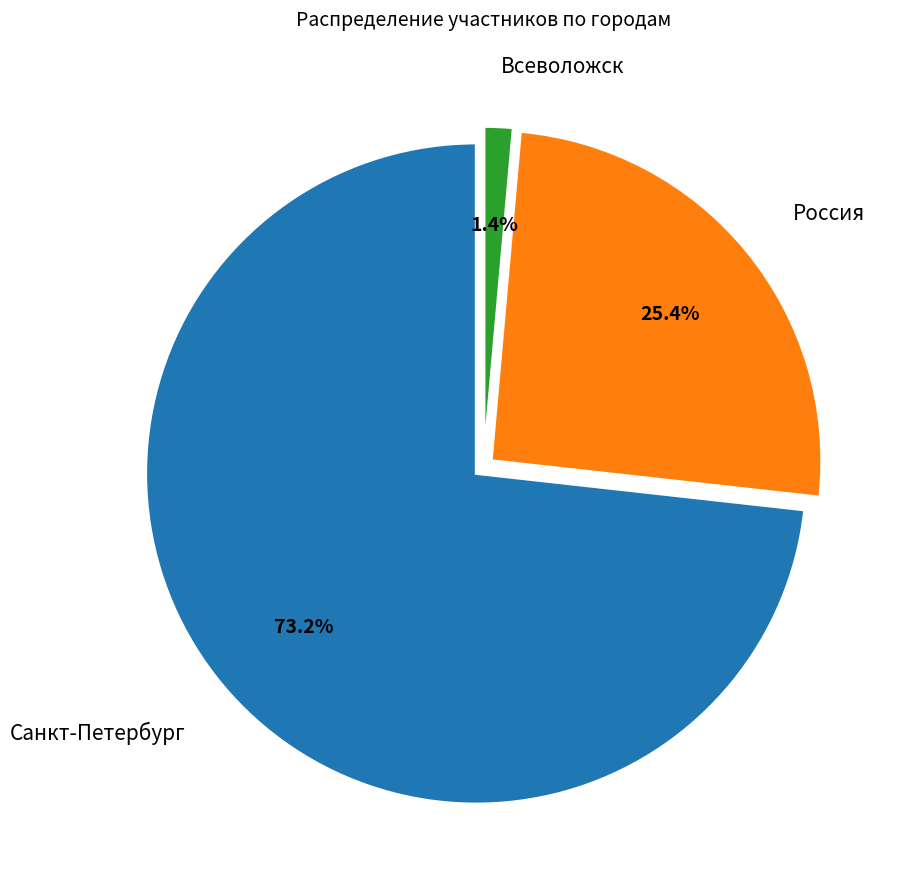

Which category accounts for the majority?

Санкт-Петербург